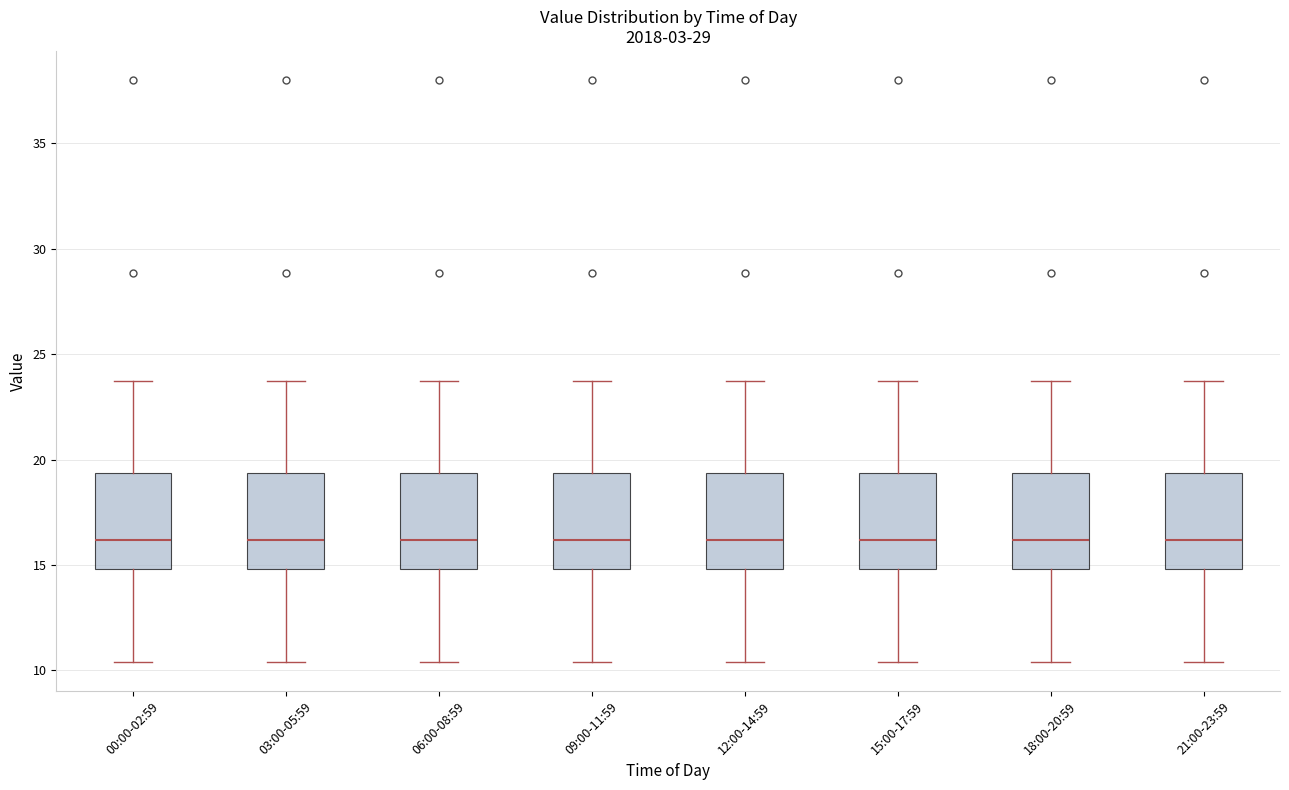

Reading left to right, transcribe this box plot: for each box, give where its median line is, the range the box spans, and where its two whiskers end, as read against the y-axis. The values are not printed on the chart, so give them approximately, as read against the axis.

00:00-02:59: median 16.0, box 15.0 to 19.5, whiskers 10.5 to 23.5
03:00-05:59: median 16.0, box 15.0 to 19.5, whiskers 10.5 to 23.5
06:00-08:59: median 16.0, box 15.0 to 19.5, whiskers 10.5 to 23.5
09:00-11:59: median 16.0, box 15.0 to 19.5, whiskers 10.5 to 23.5
12:00-14:59: median 16.0, box 15.0 to 19.5, whiskers 10.5 to 23.5
15:00-17:59: median 16.0, box 15.0 to 19.5, whiskers 10.5 to 23.5
18:00-20:59: median 16.0, box 15.0 to 19.5, whiskers 10.5 to 23.5
21:00-23:59: median 16.0, box 15.0 to 19.5, whiskers 10.5 to 23.5